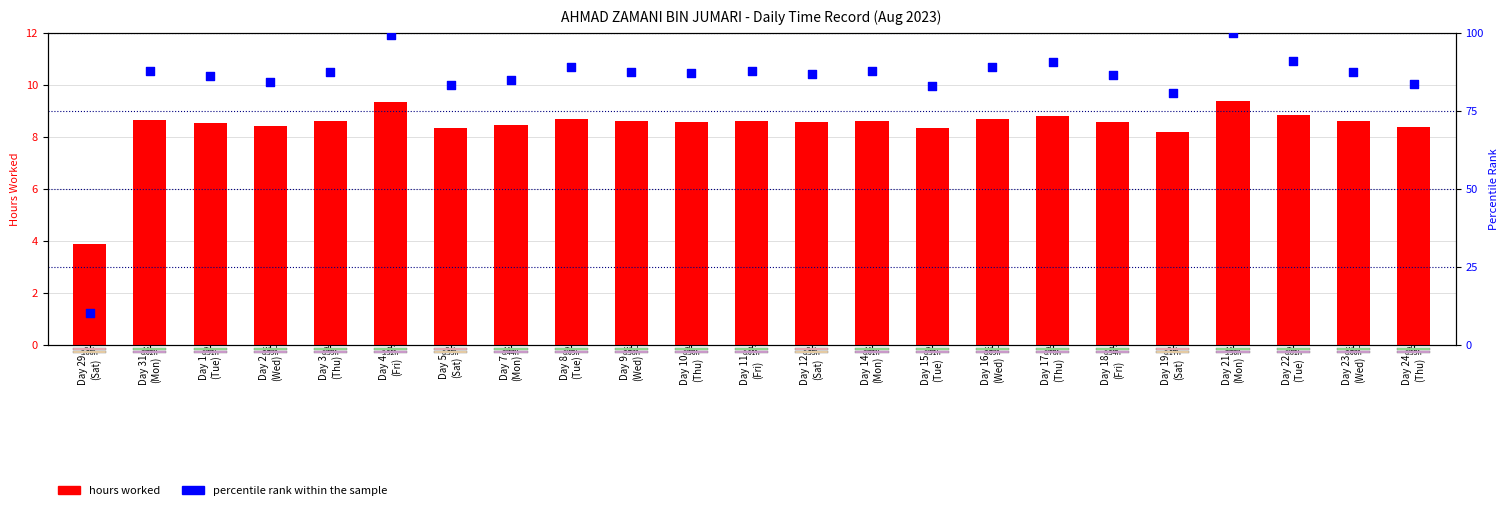

Is the value of percentile rank within the sample at Day 21
(Mon) greater than the value of hours worked at Day 22
(Tue)?

Yes